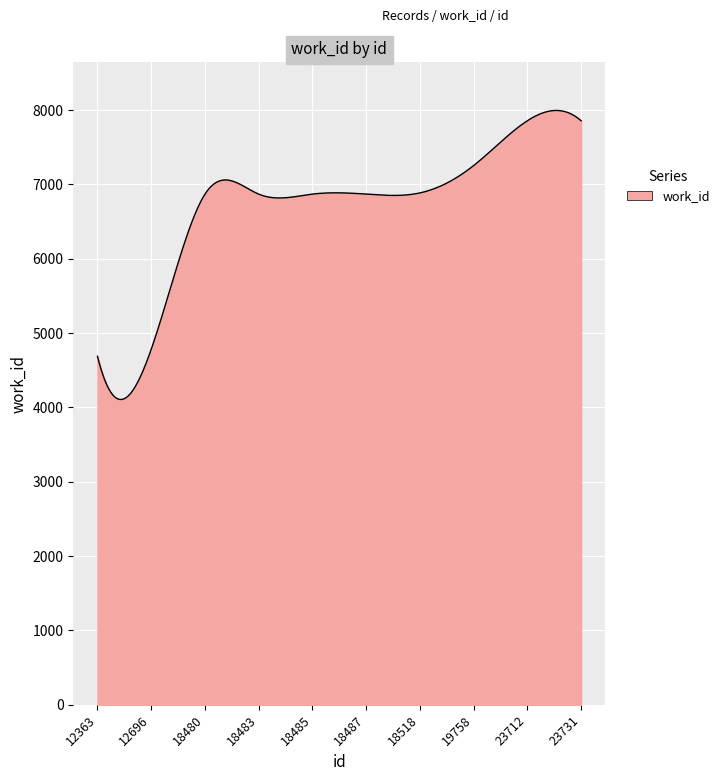

What is the difference between the maximum and minimum values?

3887.9